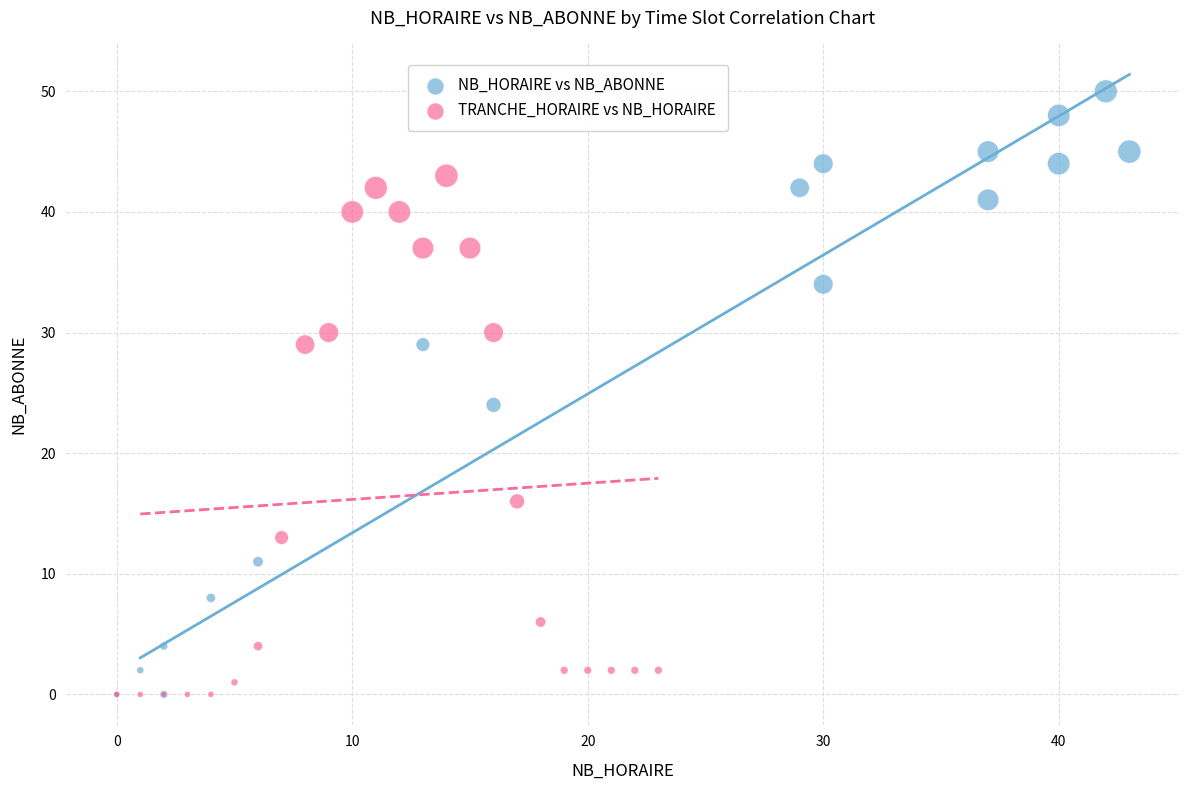

Which series reaches the maximum Y coordinate?

NB_HORAIRE vs NB_ABONNE